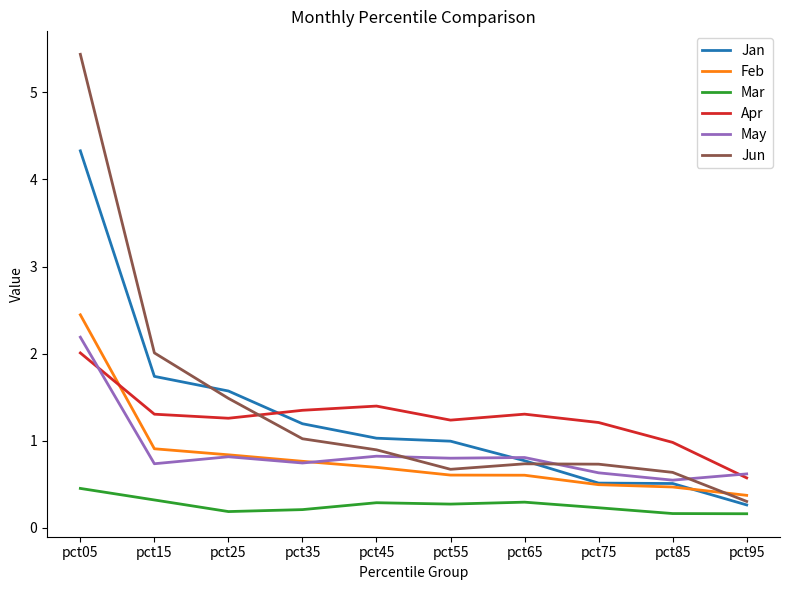

How many intersections are there between Jun and May?

3